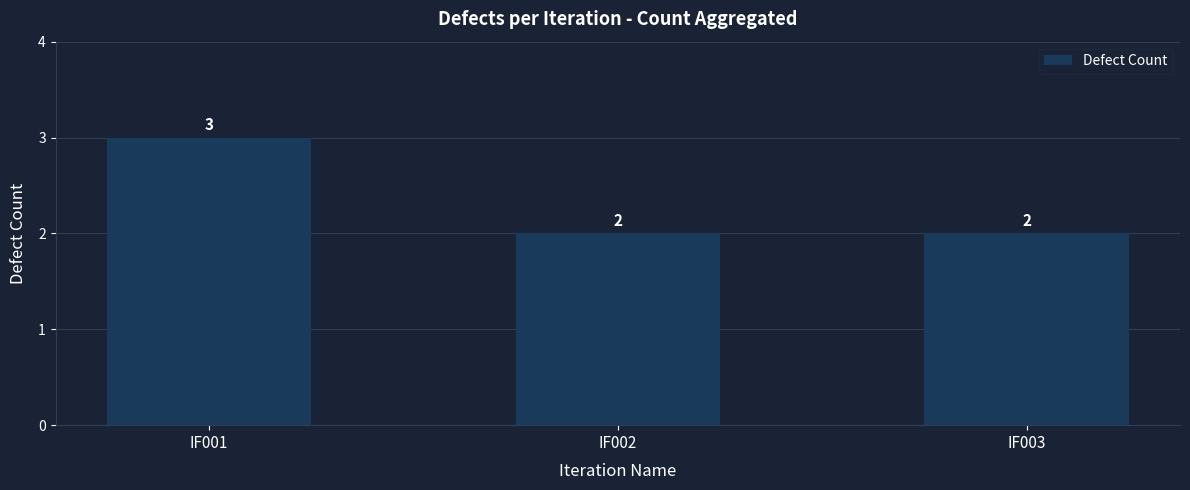

What is the sum of the values at IF003 and IF001?

5